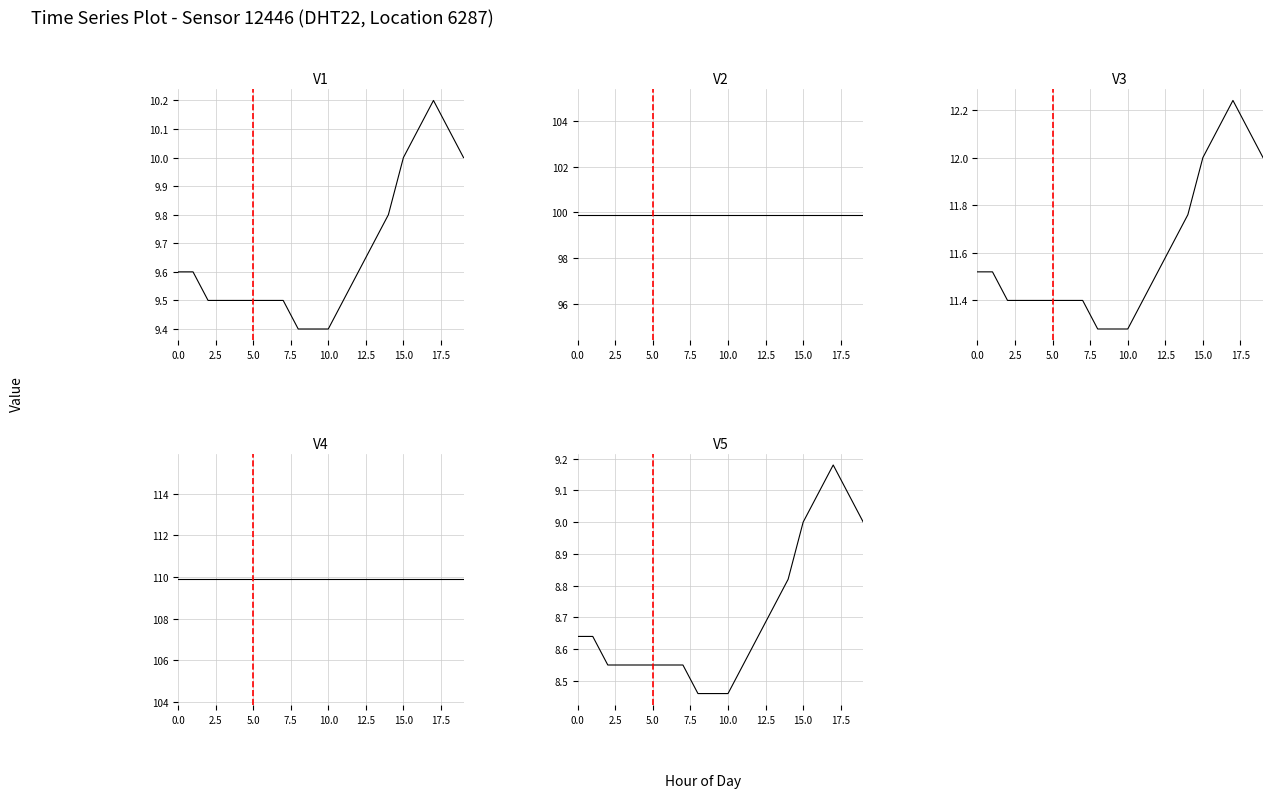

What is the greatest value displayed?

109.9